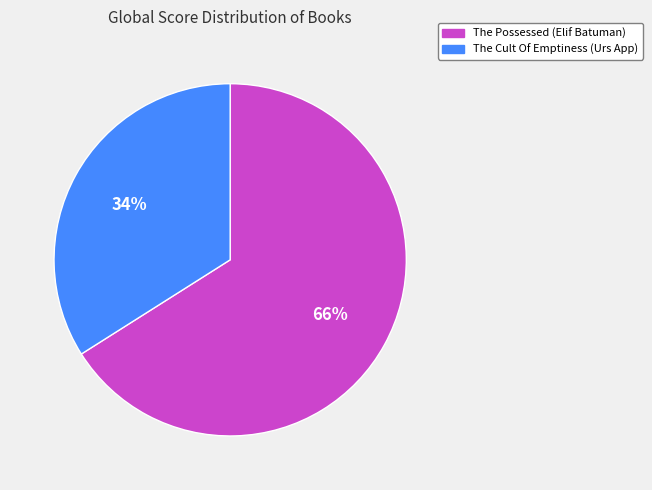

What is the smallest slice in the pie chart?

The Cult Of Emptiness (Urs App)